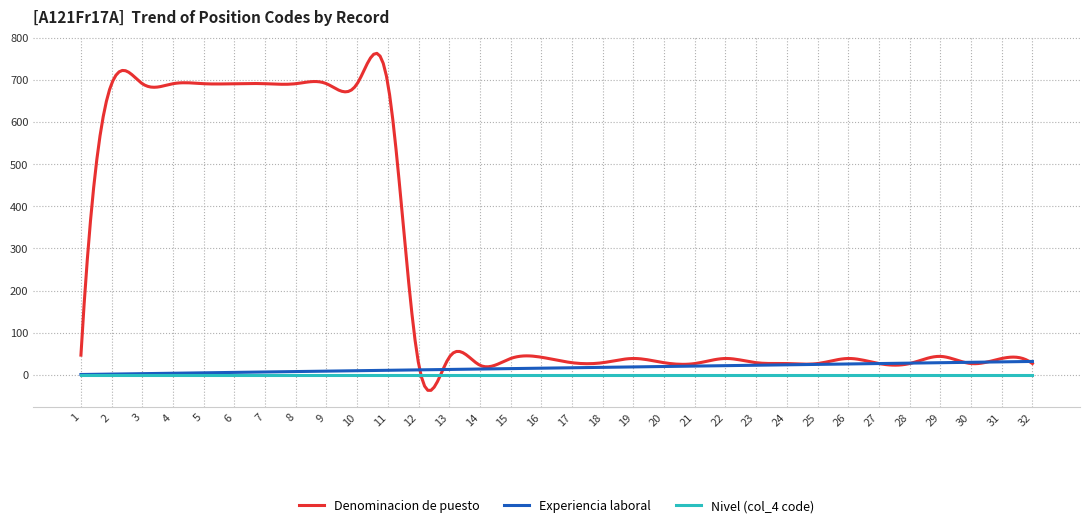

Rank the series by their maximum value, from highest to lowest.

Denominacion de puesto, Experiencia laboral, Nivel (col_4 code)